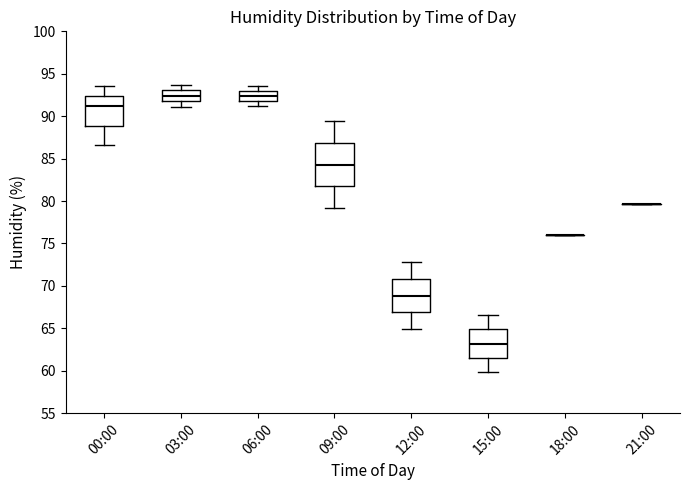

Reading left to right, read every box against the y-axis: the position of its median line, the range the box covers, and the ends of its whiskers. The values are not printed on the chart, so give them approximately, as read against the axis.

00:00: median 91.0, box 89.0 to 92.5, whiskers 86.5 to 93.5
03:00: median 92.5, box 92.0 to 93.0, whiskers 91.0 to 93.5
06:00: median 92.5, box 92.0 to 93.0, whiskers 91.0 to 93.5
09:00: median 84.5, box 82.0 to 87.0, whiskers 79.0 to 89.5
12:00: median 69.0, box 67.0 to 71.0, whiskers 65.0 to 73.0
15:00: median 63.0, box 61.5 to 65.0, whiskers 60.0 to 66.5
18:00: box collapsed to a line at 76.0, whiskers 76.0 to 76.0
21:00: box collapsed to a line at 79.5, whiskers 79.5 to 79.5